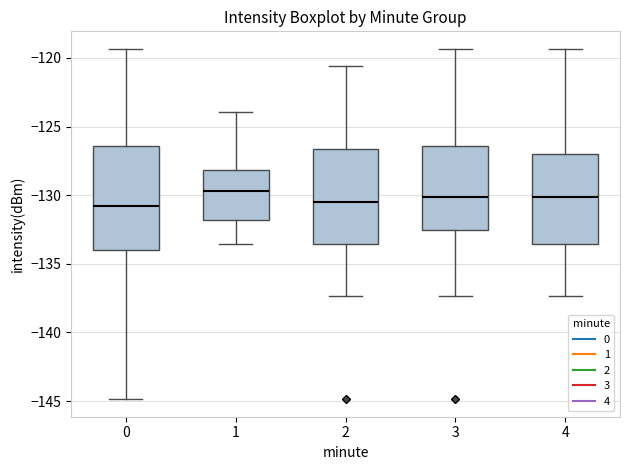

Reading left to right, transcribe this box plot: for each box, give where its median line is, the range the box spans, and where its two whiskers end, as read against the y-axis. The values are not printed on the chart, so give them approximately, as read against the axis.

0: median -131.0, box -134.0 to -126.5, whiskers -145.0 to -119.5
1: median -129.5, box -132.0 to -128.0, whiskers -133.5 to -124.0
2: median -130.5, box -133.5 to -126.5, whiskers -137.5 to -120.5
3: median -130.0, box -132.5 to -126.5, whiskers -137.5 to -119.5
4: median -130.0, box -133.5 to -127.0, whiskers -137.5 to -119.5